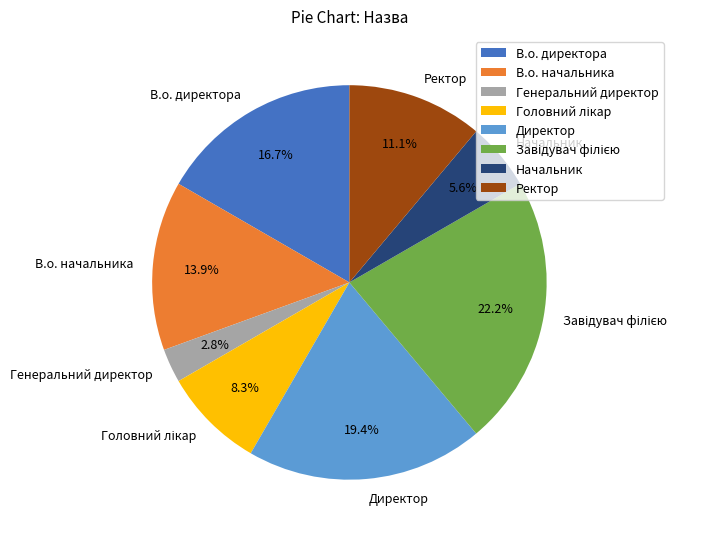

Count the number of slices in the pie.

8